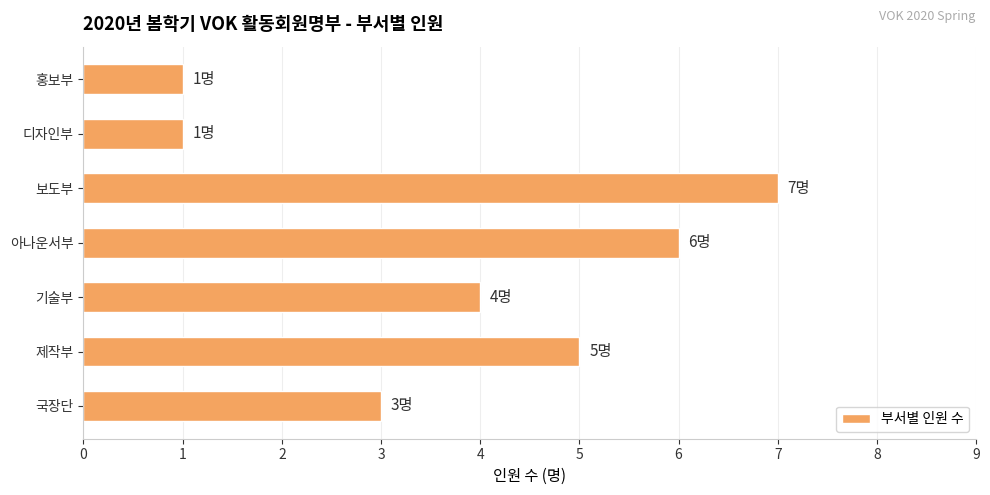

True or false: the data shows 5 at 제작부.

True